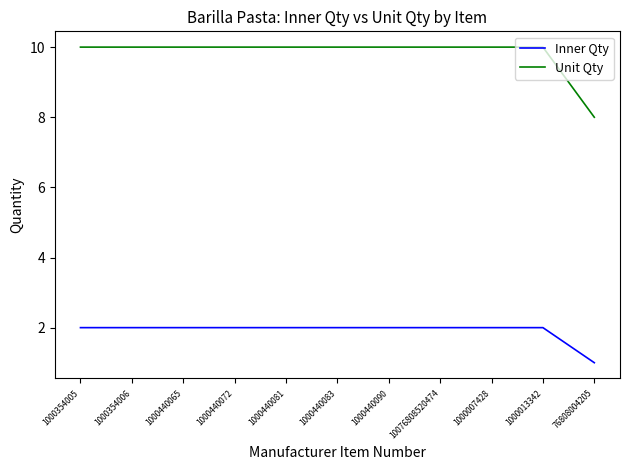

What is the greatest value displayed?

10